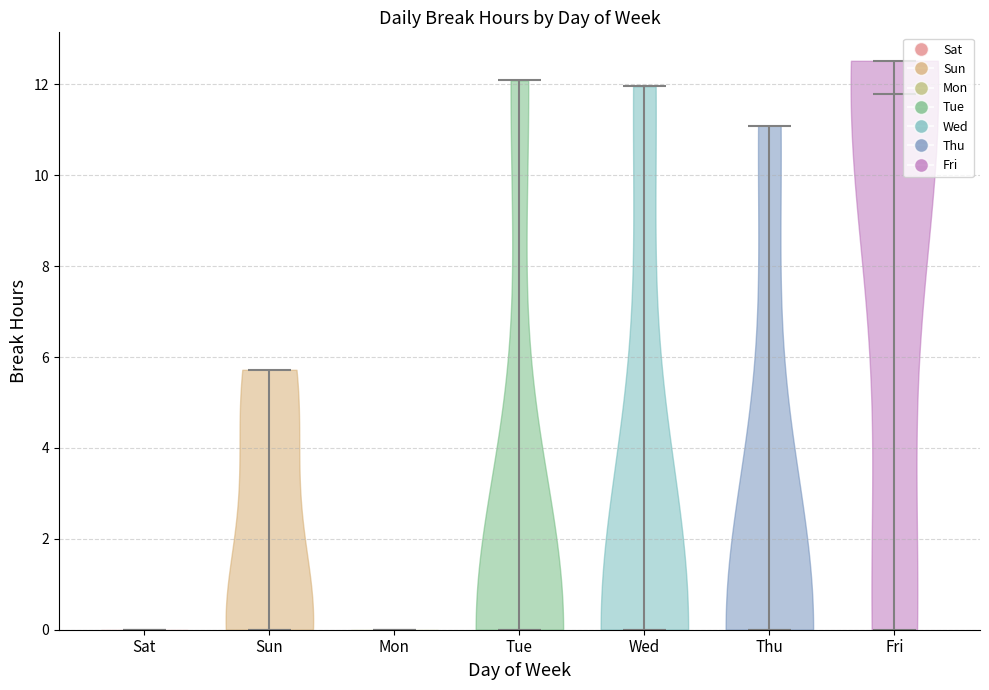

Reading left to right, read every violin against the y-axis: where its median line is, and the lowest and highest points it reaches. The values are not printed on the chart, so give them approximately, as read against the axis.

Sat: median line 0.0, lowest point 0.0, highest point 0.0
Sun: median line 0.0, lowest point 0.0, highest point 5.8
Mon: median line 0.0, lowest point 0.0, highest point 0.0
Tue: median line 0.0, lowest point 0.0, highest point 12.0
Wed: median line 0.0, lowest point 0.0, highest point 12.0
Thu: median line 0.0, lowest point 0.0, highest point 11.0
Fri: median line 11.8, lowest point 0.0, highest point 12.6